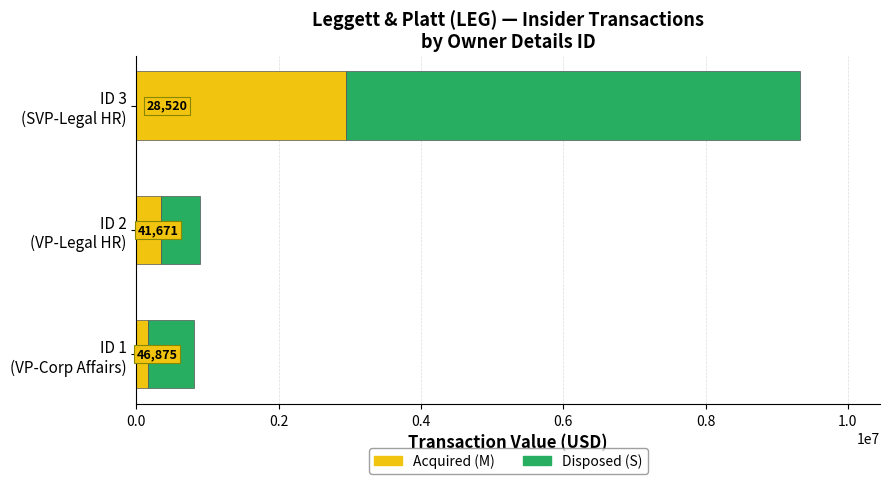

What are all the series names shown in the legend?

Acquired (M), Disposed (S)